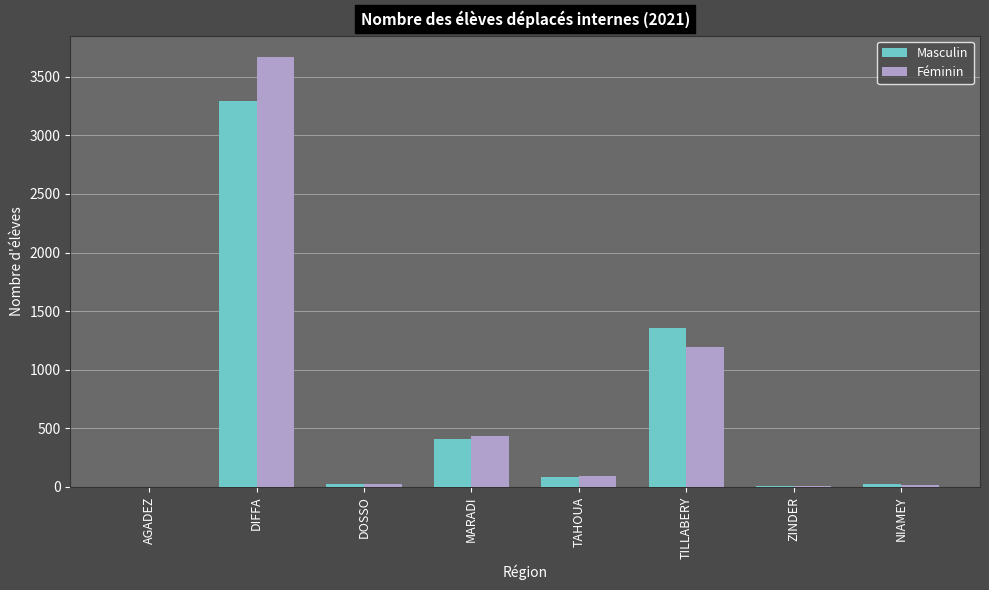

The Masculin series shows 1353 at TILLABERY. True or false?

True